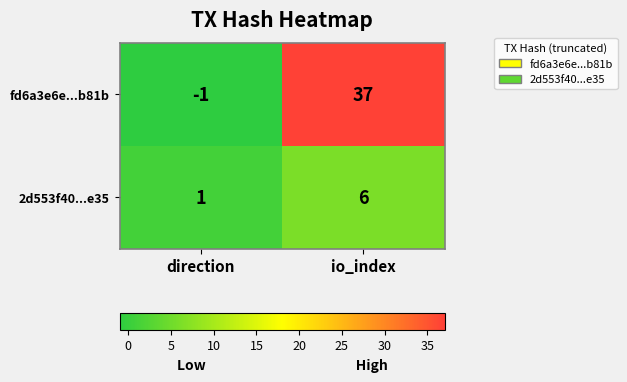

Which series has the largest range (max minus min)?

fd6a3e6e...b81b